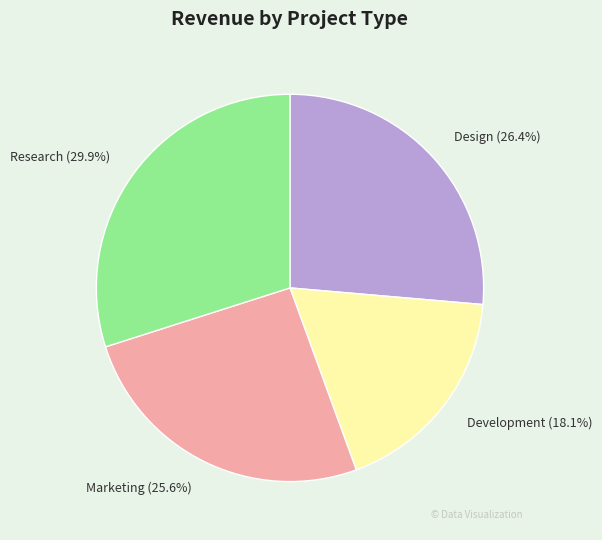

Does Research represent more than half of the total?

No